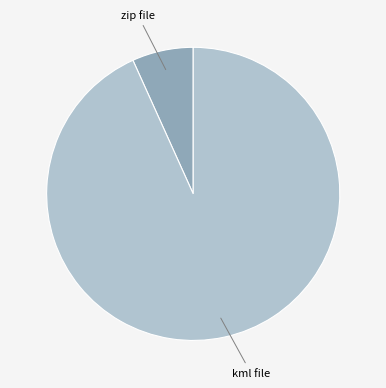

How many segments does this pie chart have?

2